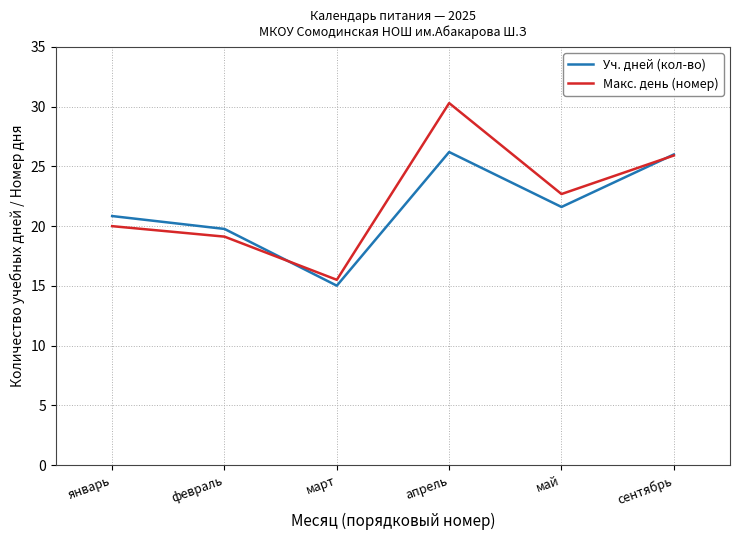

What is the difference between the maximum and minimum values in the Уч. дней (кол-во) series?

11.2